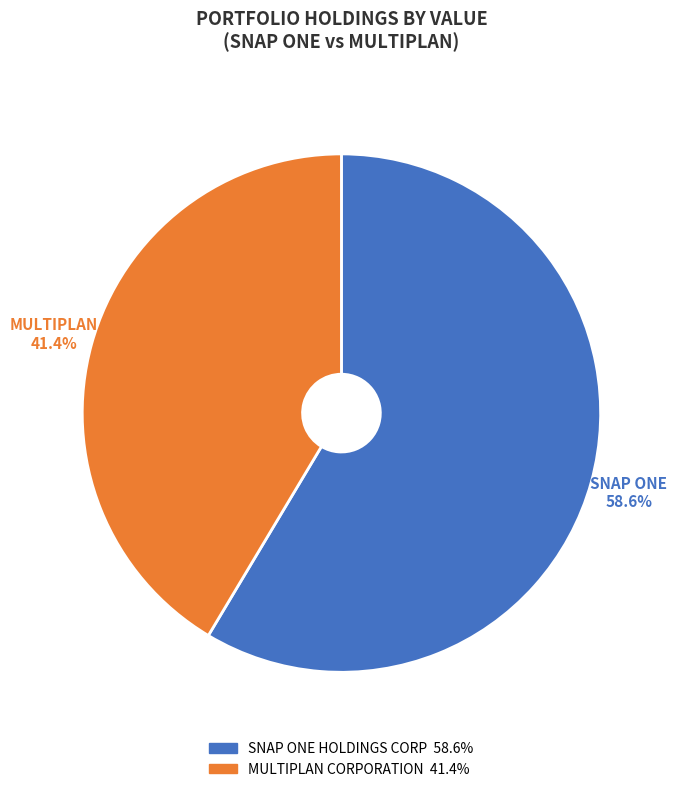

Does SNAP ONE HOLDINGS CORP represent more than half of the total?

Yes